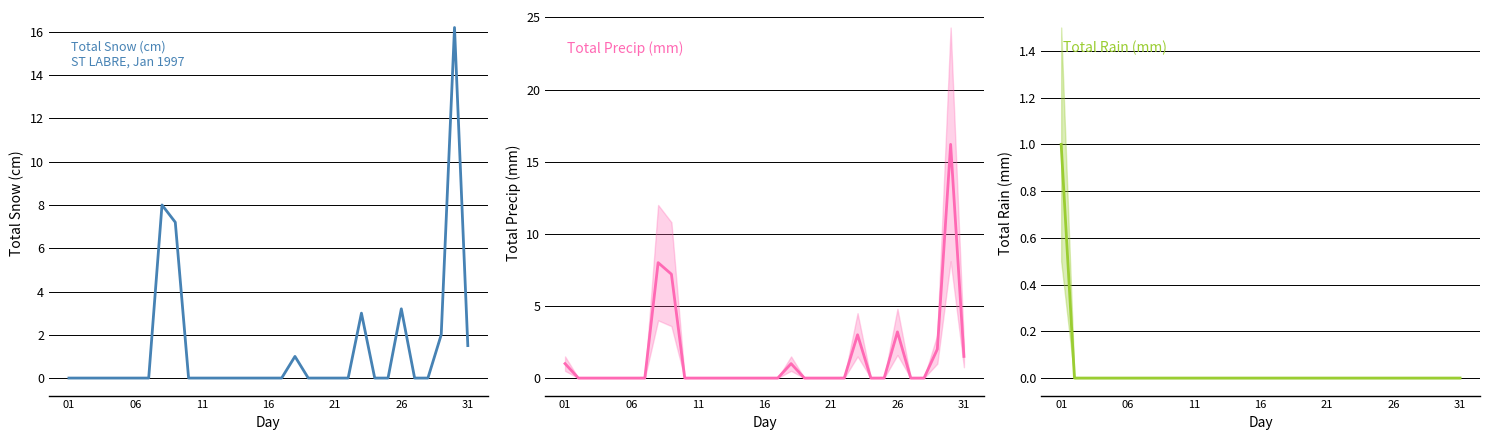

True or false: Total Rain (mm) and Total Snow (cm) intersect in this chart.

False